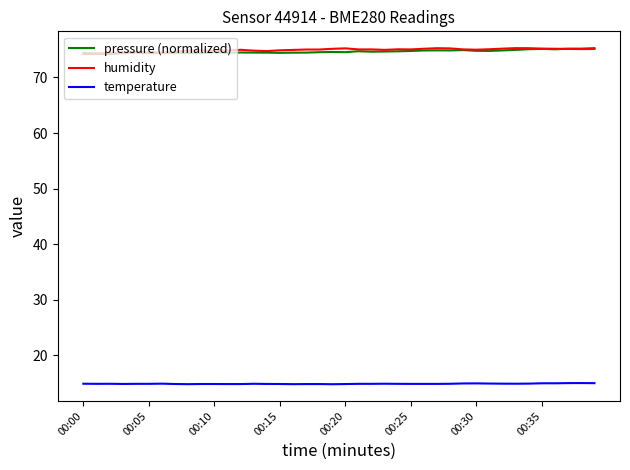

True or false: temperature and humidity intersect in this chart.

False